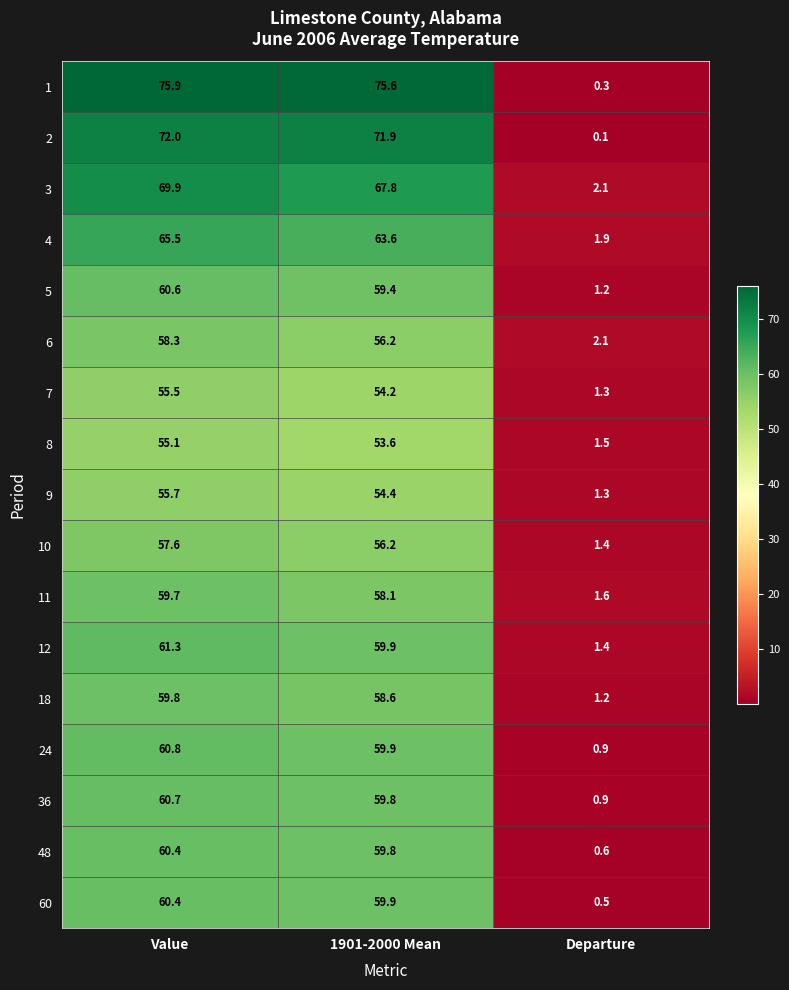

Which series has the largest total across all categories?

1